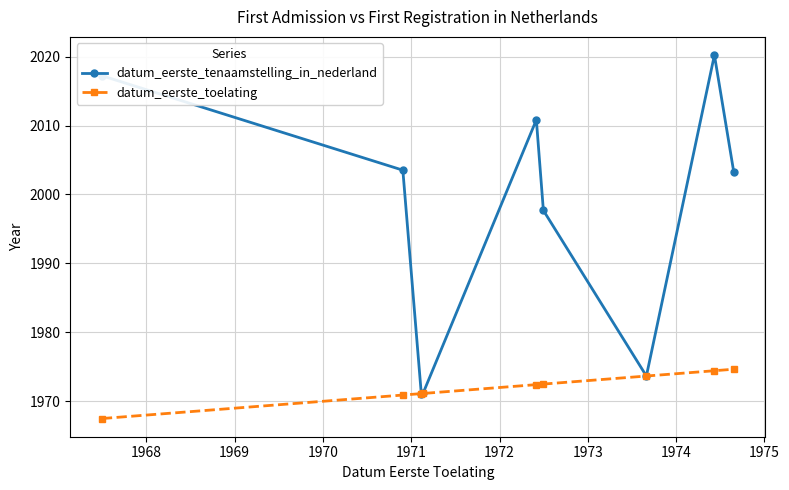

At how many categories does at least one series exceed 1989?

6